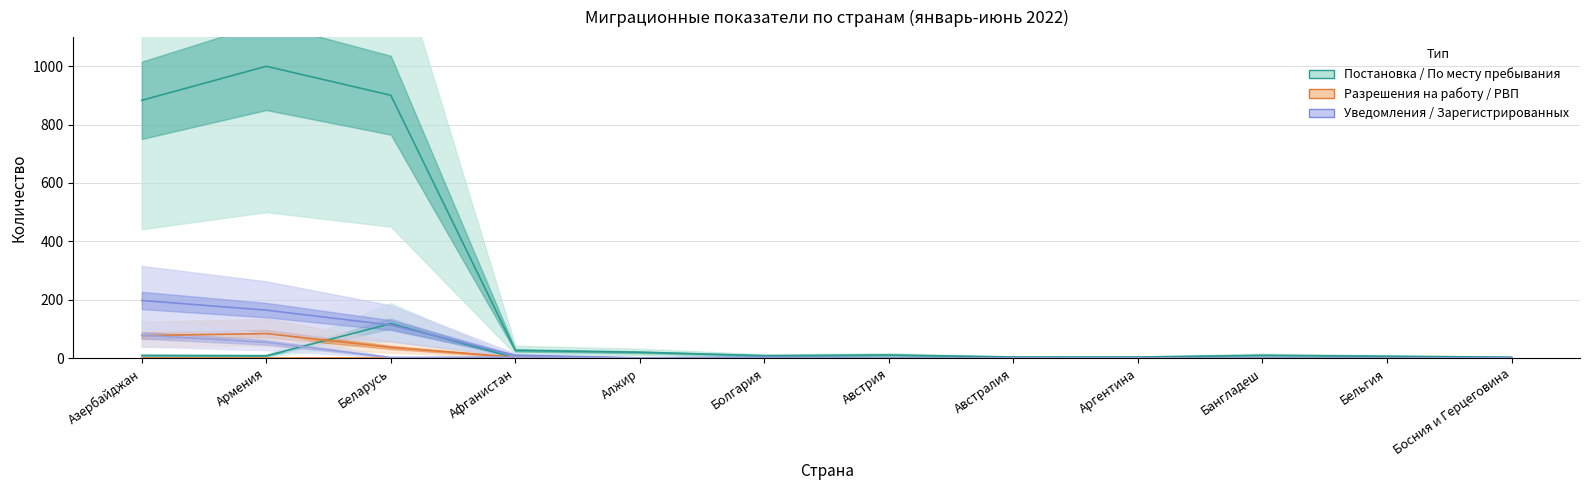

Between Алжир and Армения, which is larger?

Армения